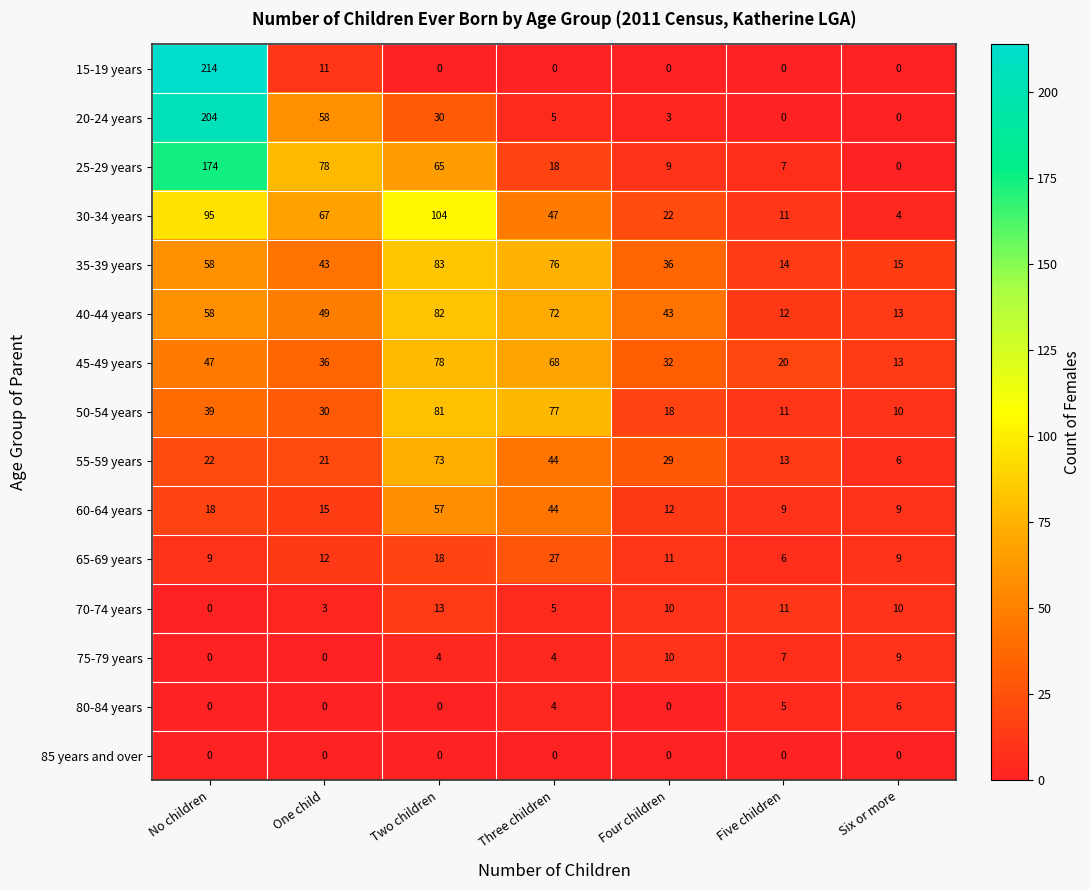

True or false: 70-74 years has a value of 13 at Two children.

True